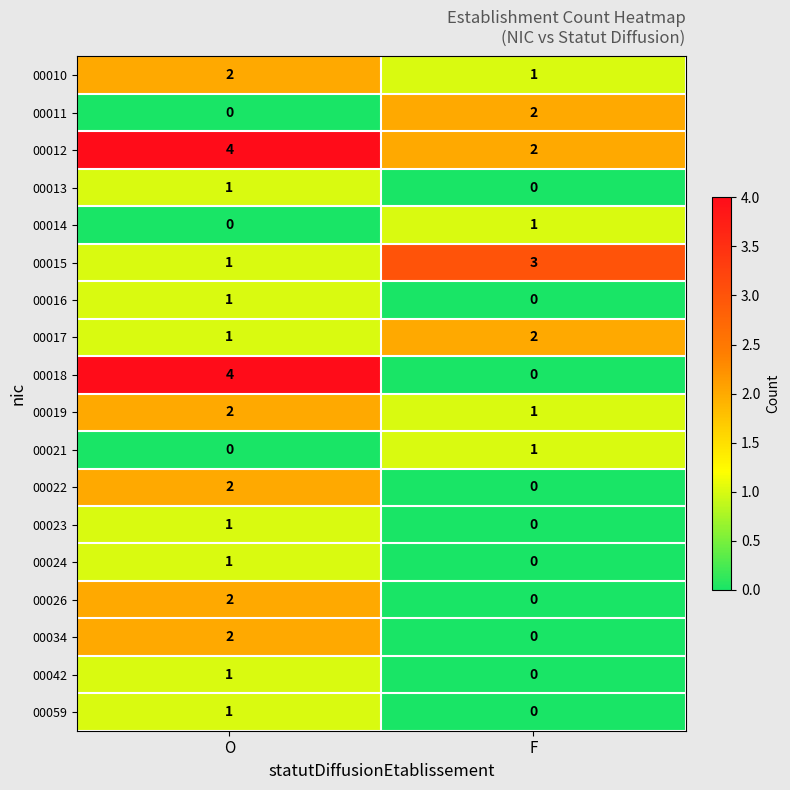

What is the sum of all 00015 values?

4